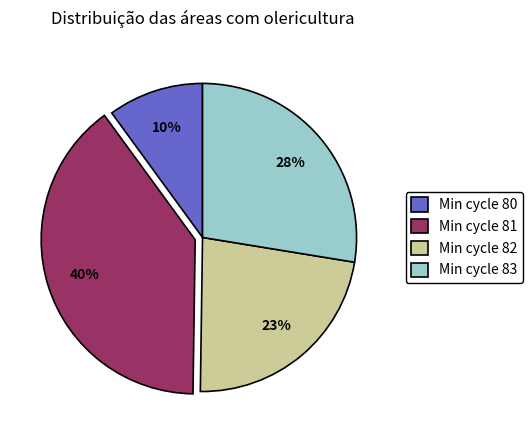

Is it true that Min cycle 83 is 28% of the pie?

True